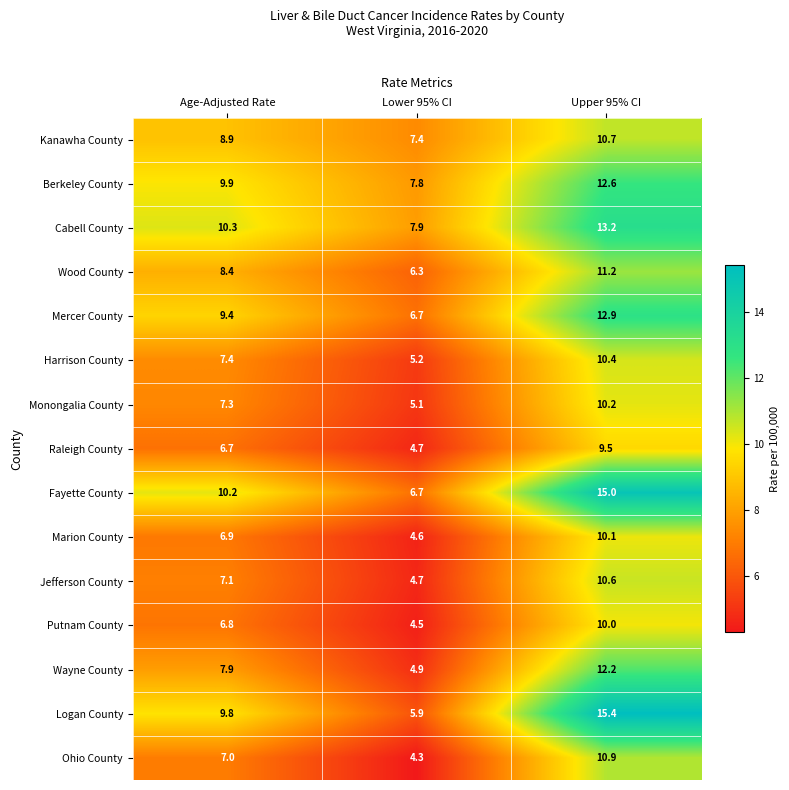

Is it true that Wood County equals 15.7 at Upper 95% CI?

False